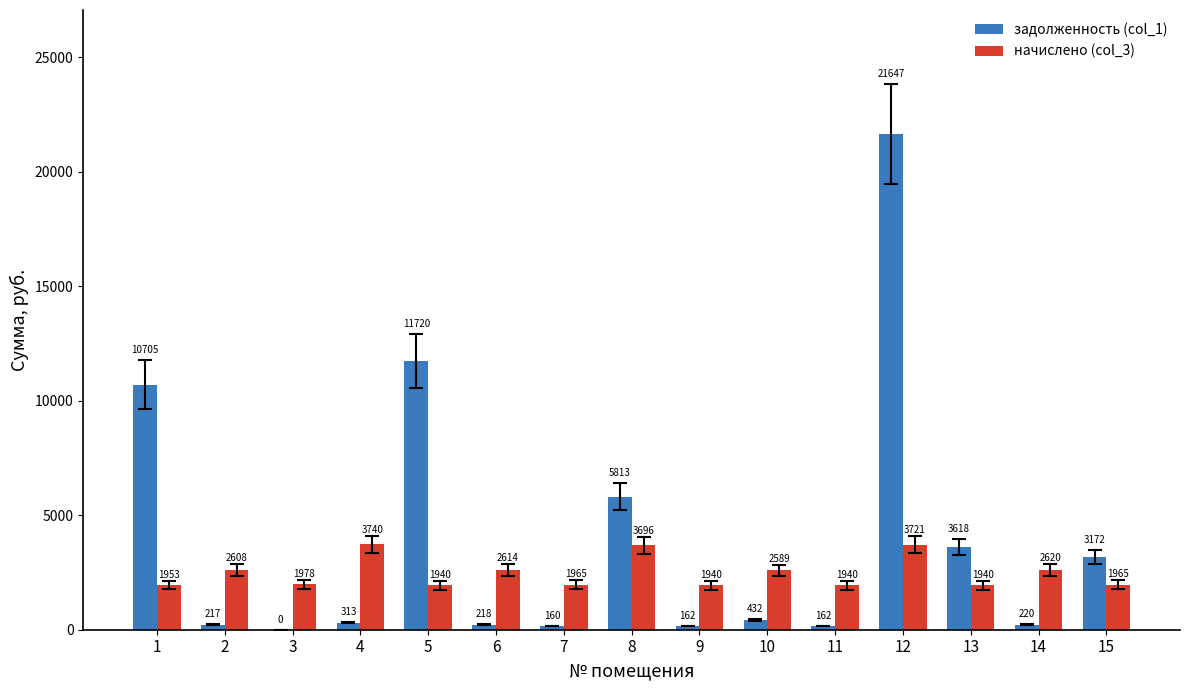

Does the chart contain stacked bars?

No